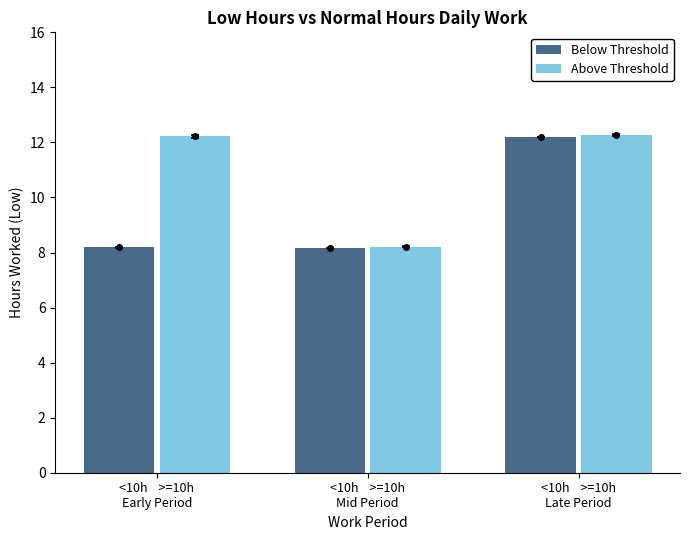

Which series has the largest range (max minus min)?

Above Threshold